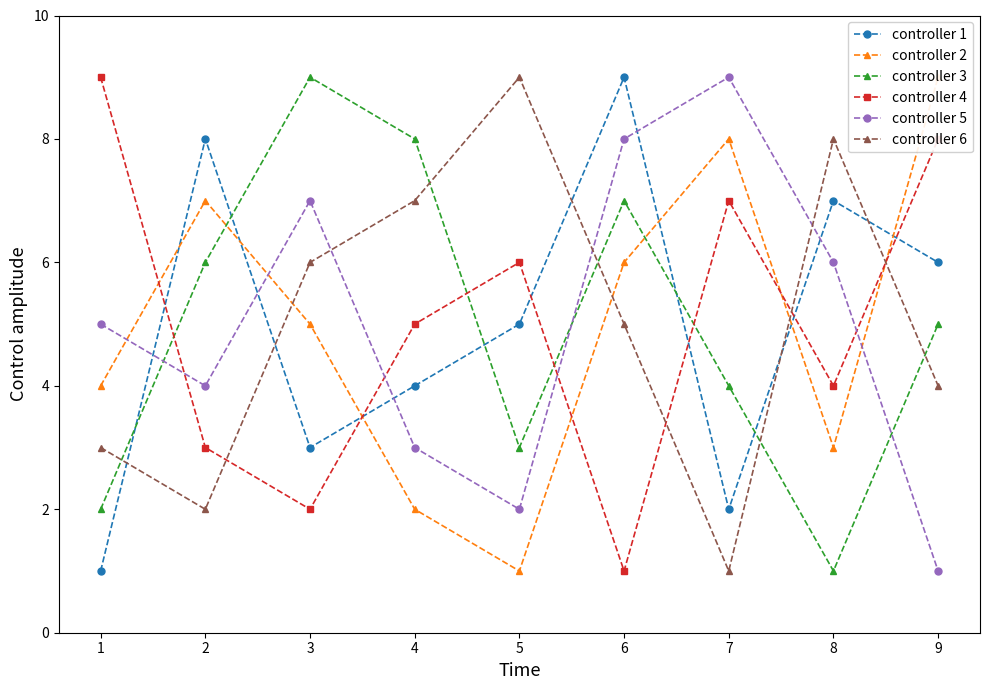

Read the controller 4 value at 1.

9